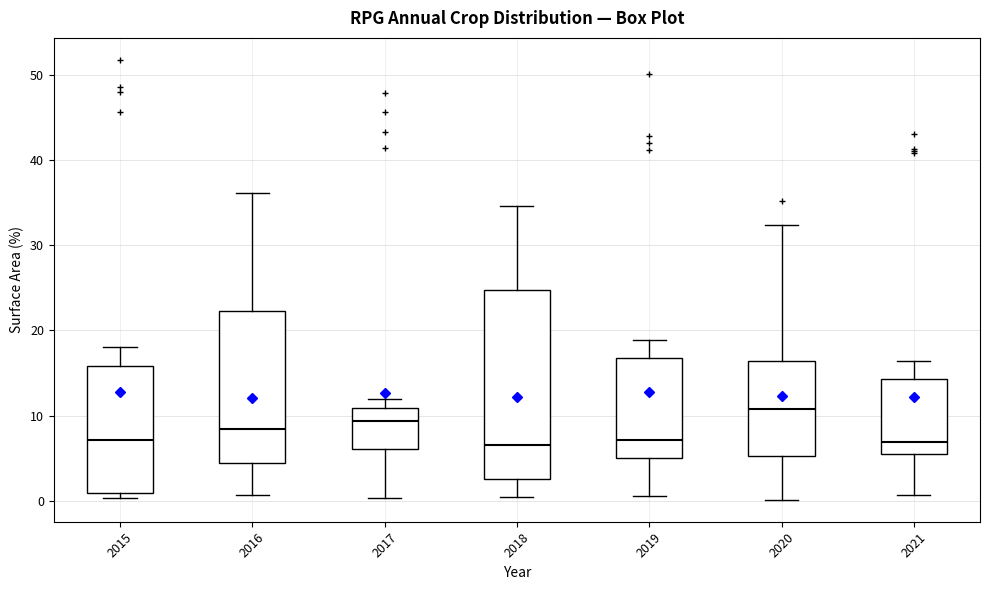

Reading left to right, transcribe this box plot: for each box, give where its median line is, the range the box spans, and where its two whiskers end, as read against the y-axis. The values are not printed on the chart, so give them approximately, as read against the axis.

2015: median 7, box 1 to 16, whiskers 0 to 18
2016: median 8, box 4 to 22, whiskers 1 to 36
2017: median 9, box 6 to 11, whiskers 0 to 12
2018: median 7, box 3 to 25, whiskers 0 to 35
2019: median 7, box 5 to 17, whiskers 1 to 19
2020: median 11, box 5 to 16, whiskers 0 to 32
2021: median 7, box 5 to 14, whiskers 1 to 16